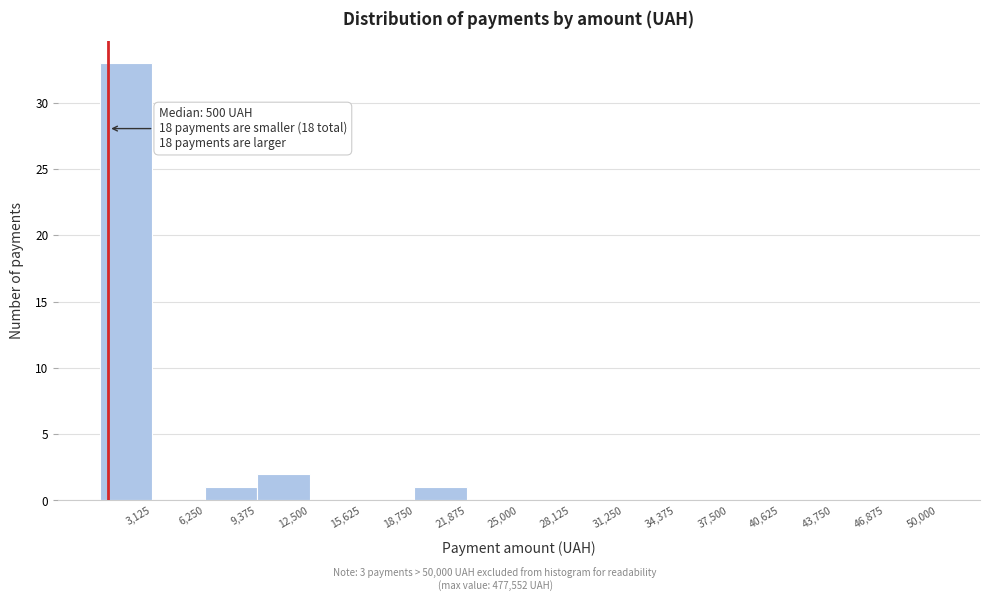

Over which range of the x-axis is the bar tallest?

0 to 3000